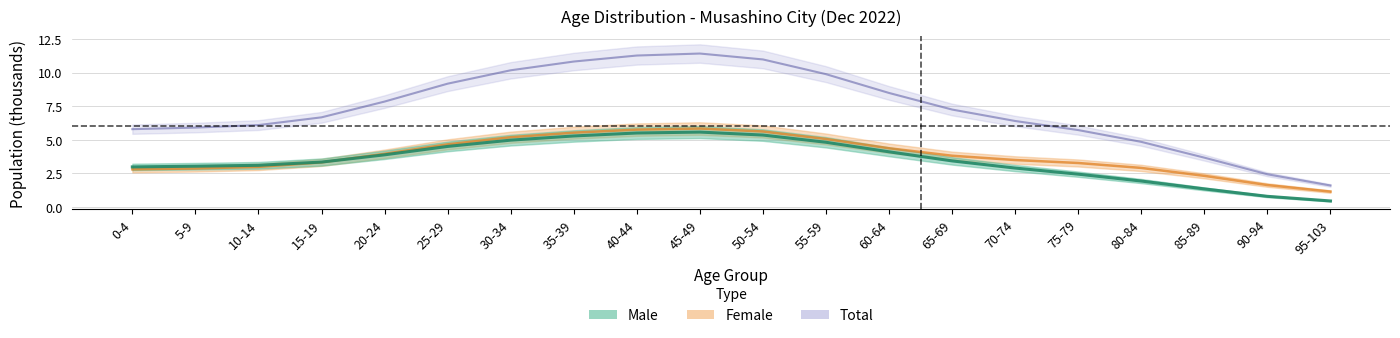

Where does the Male series first go above 3?

5-9